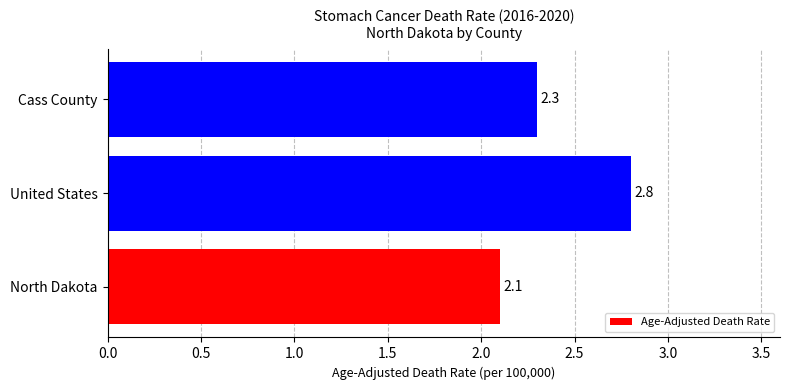

Which label corresponds to the largest value in the chart?

United States